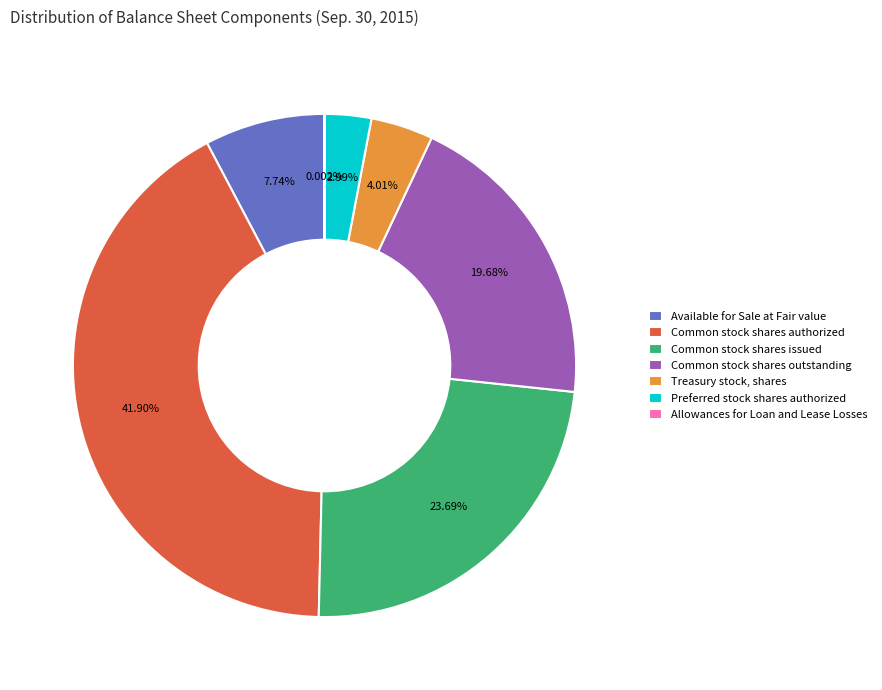

What is the largest slice in the pie chart?

Common stock shares authorized